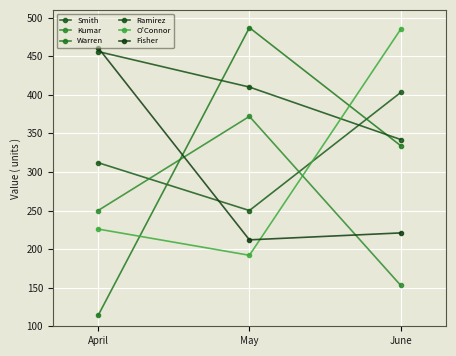

At which label is Ramirez closest to 399?

May